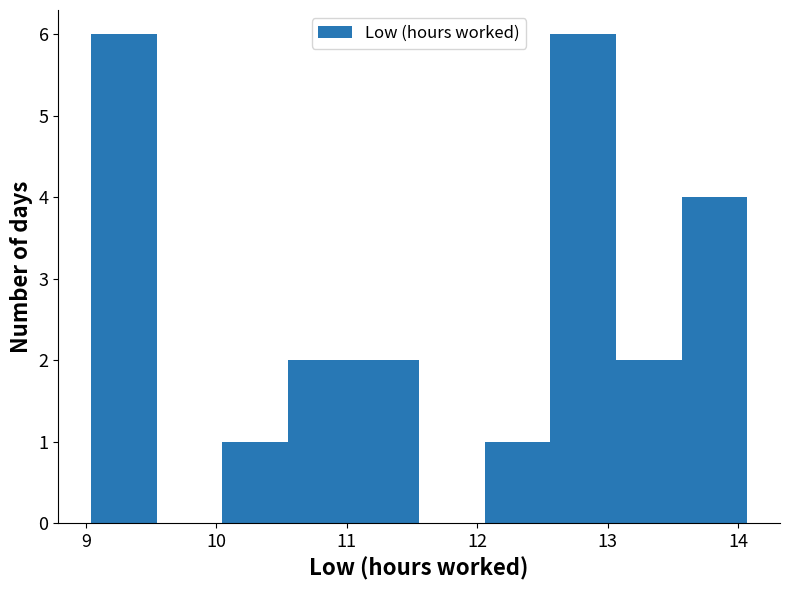

Reading left to right, list every bar in this chart as the range it spans on the x-axis followed by its height. Neither the bar edges nor the heights are printed on the chart, so give them approximately, as read against the axes.

9.0 to 9.5: 6
9.5 to 10.0: 0
10.0 to 10.5: 1
10.5 to 11.1: 2
11.1 to 11.6: 2
11.6 to 12.1: 0
12.1 to 12.6: 1
12.6 to 13.1: 6
13.1 to 13.6: 2
13.6 to 14.1: 4